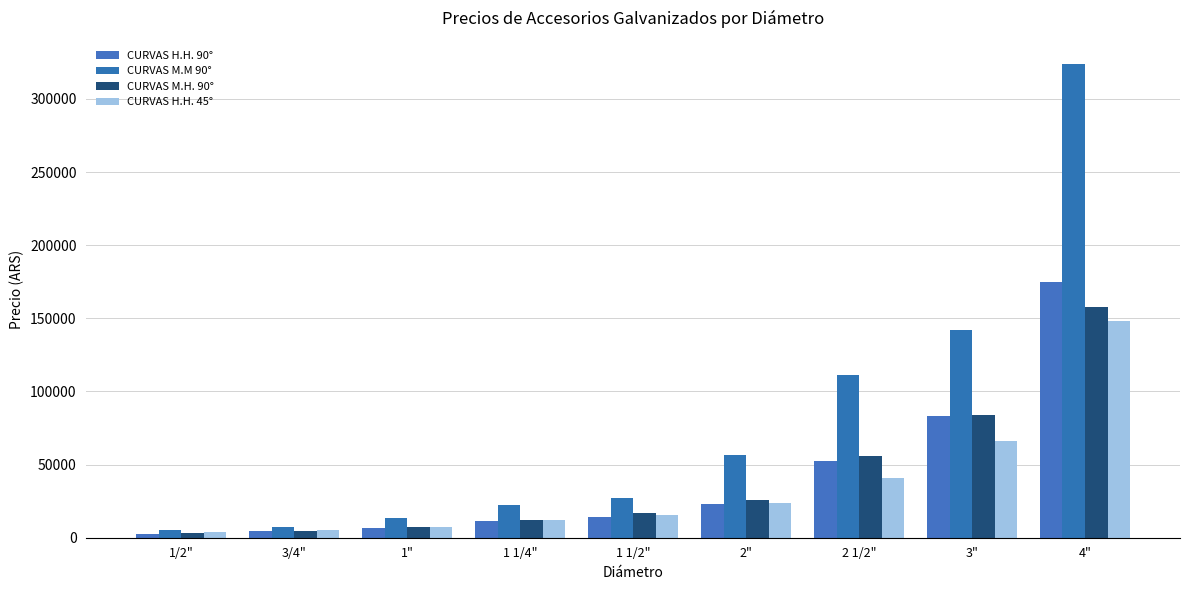

At which category does the chart reach its peak across all series?

4"